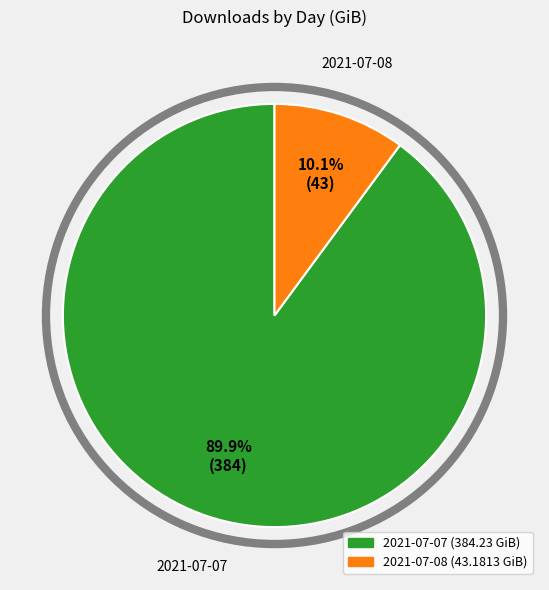

To the nearest percent, what is the combined percentage of 2021-07-08 and 2021-07-07?

100%